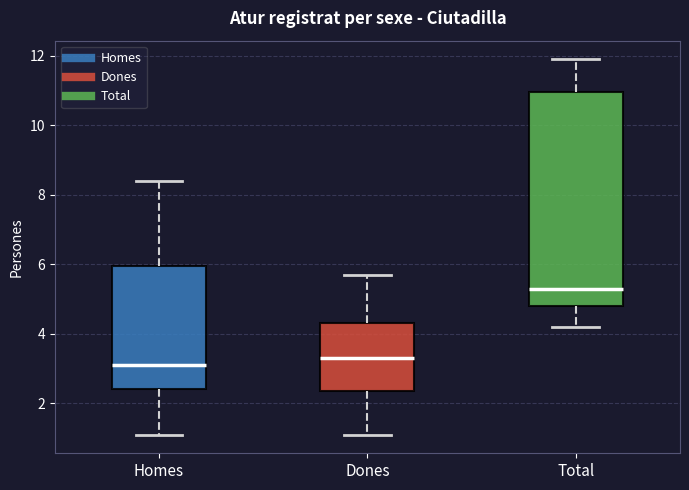

Reading left to right, transcribe this box plot: for each box, give where its median line is, the range the box spans, and where its two whiskers end, as read against the y-axis. The values are not printed on the chart, so give them approximately, as read against the axis.

Homes: median 3.2, box 2.4 to 6.0, whiskers 1.2 to 8.4
Dones: median 3.4, box 2.4 to 4.4, whiskers 1.2 to 5.8
Total: median 5.4, box 4.8 to 11.0, whiskers 4.2 to 12.0